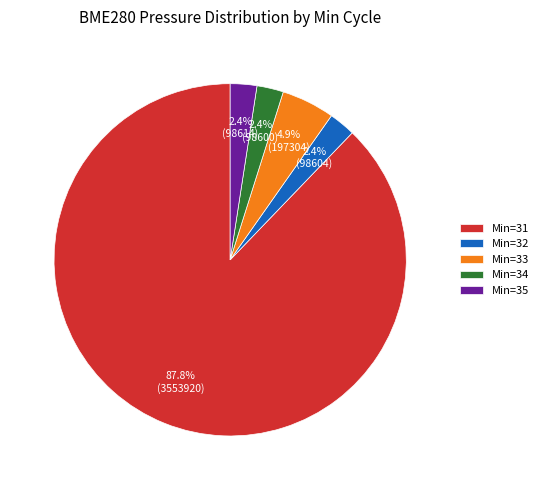

Which slice represents more than half of the pie?

Min=31